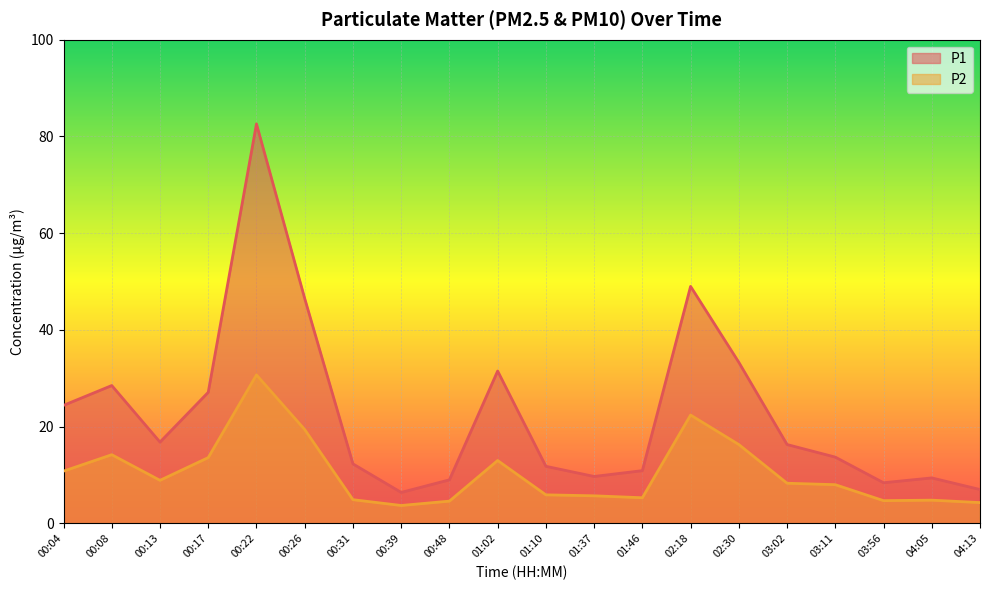

At how many categories does at least one series exceed 66?

1